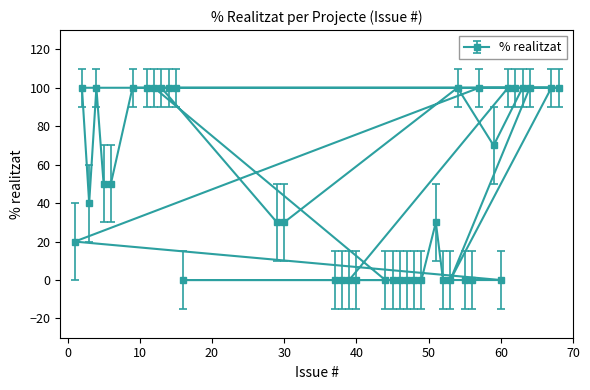

Reading left to right, transcribe all the data shown in this chart.

20	100	40	100	50	50	100	100	100	100	100	100	0	30	30	0	0	0	0	0	0	0	0	0	0	30	0	0	100	0	0	100	70	0	100	100	100	100	100	100